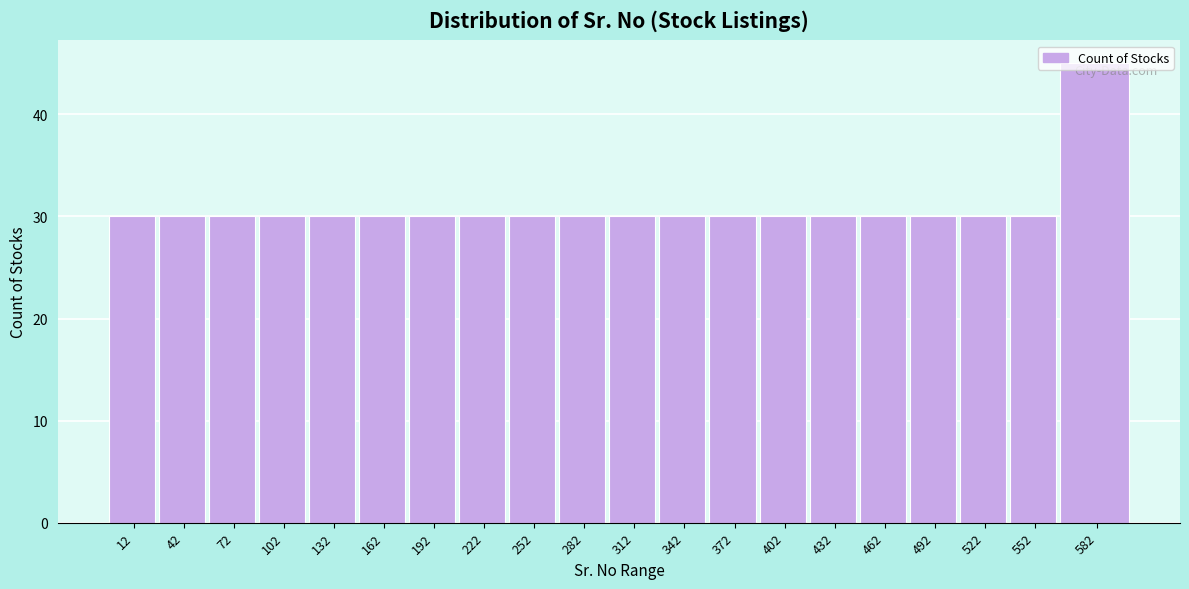

Approximately how many times larger is the value at 132 compared to 12?

1.0